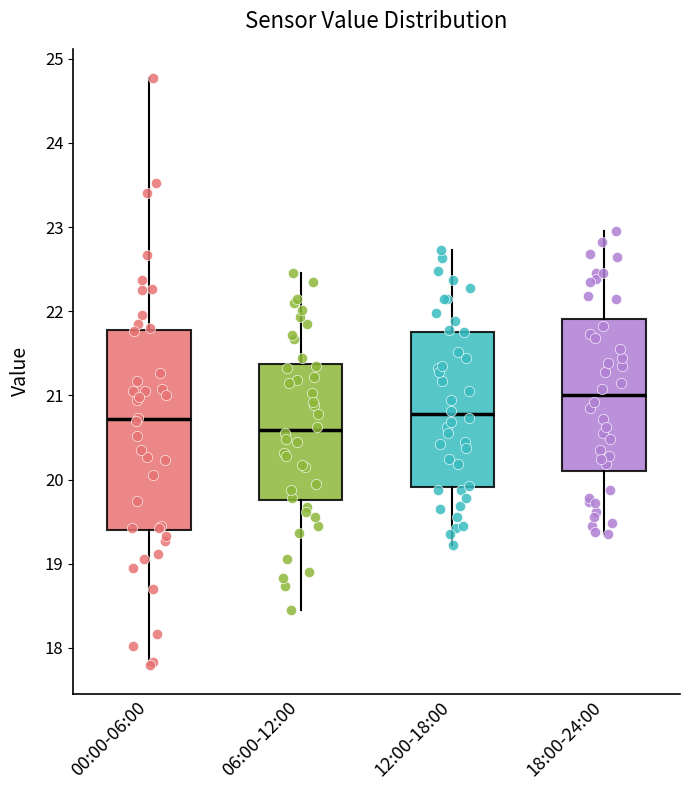

Where is the lower edge of the box for 00:00-06:00 on the y-axis? The values are not printed on the chart, so give them approximately, as read against the axis.

19.4